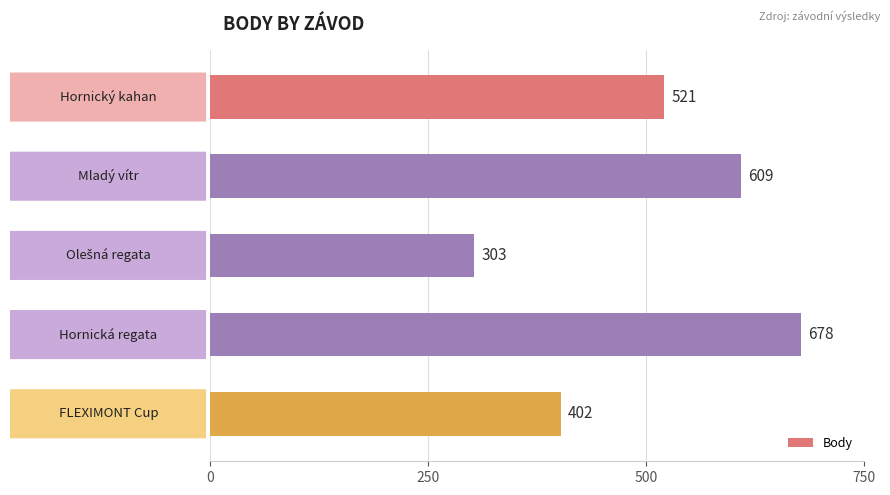

What is the value of the 5th bar from the top?

402